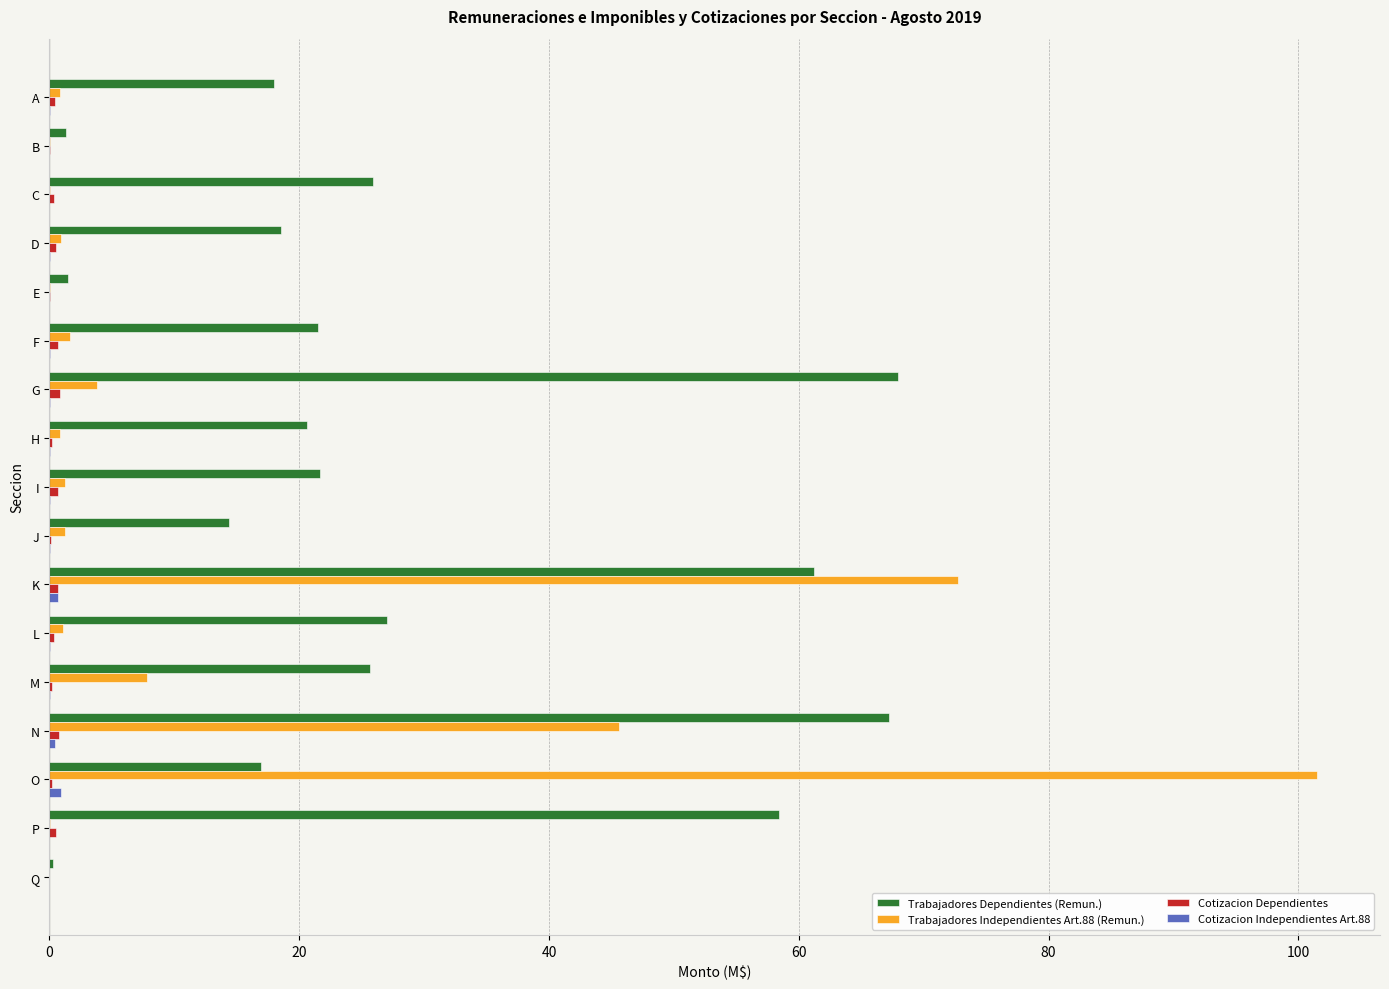

At which category does the chart reach its peak across all series?

O